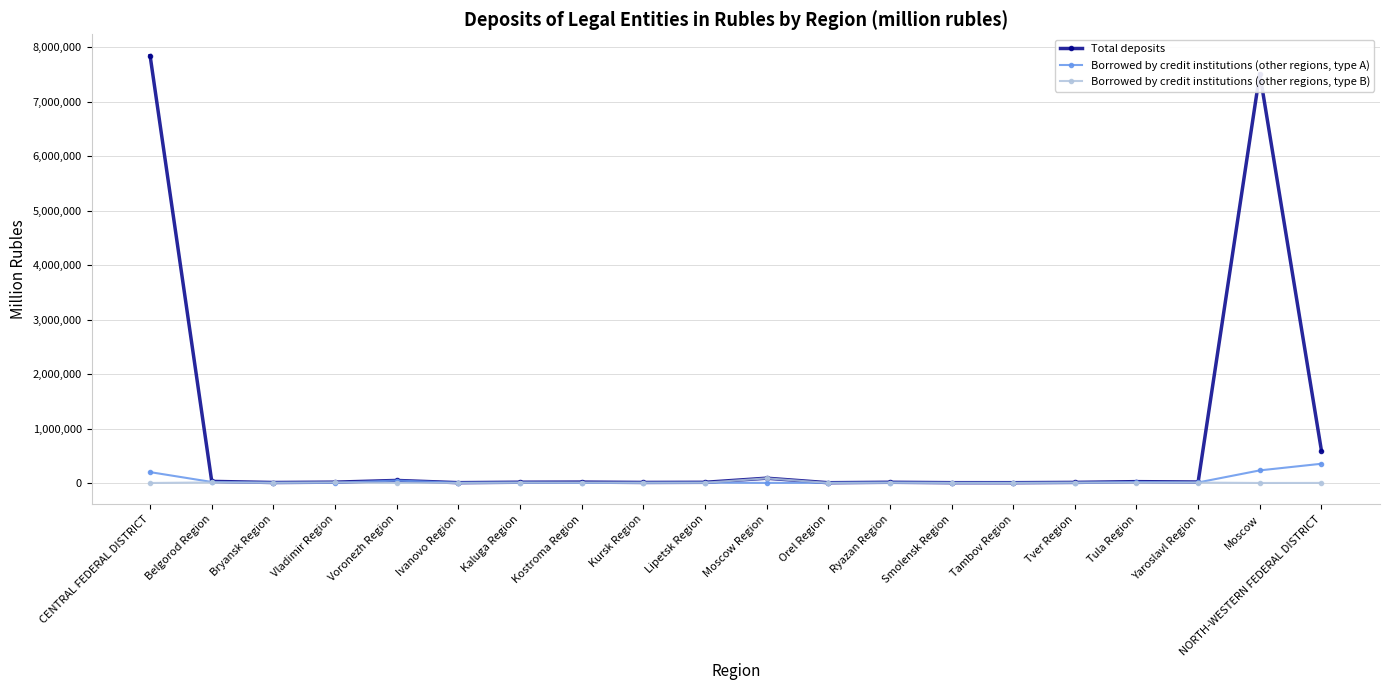

What is the total value across all series at Vladimir Region?

30401